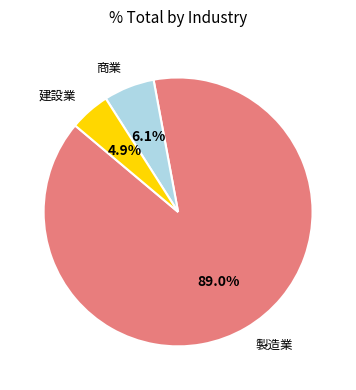

Is there a majority slice in this chart?

Yes